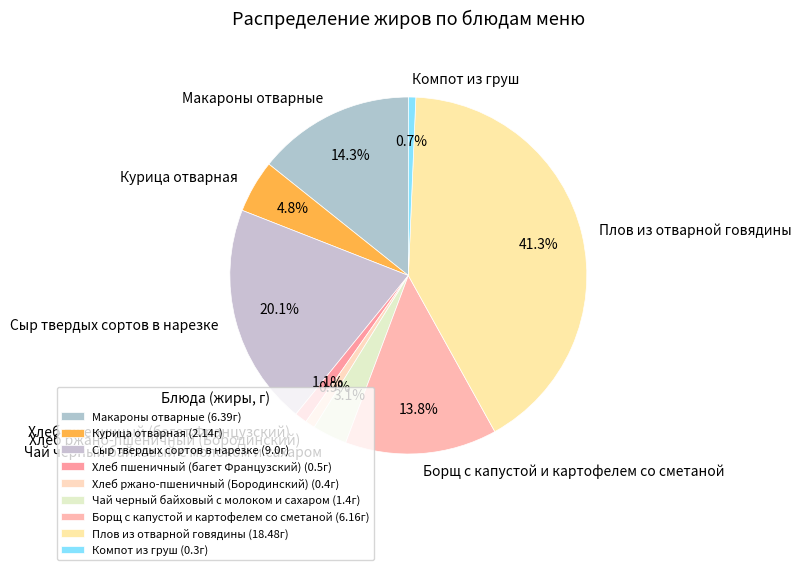

What is the largest slice in the pie chart?

Плов из отварной говядины